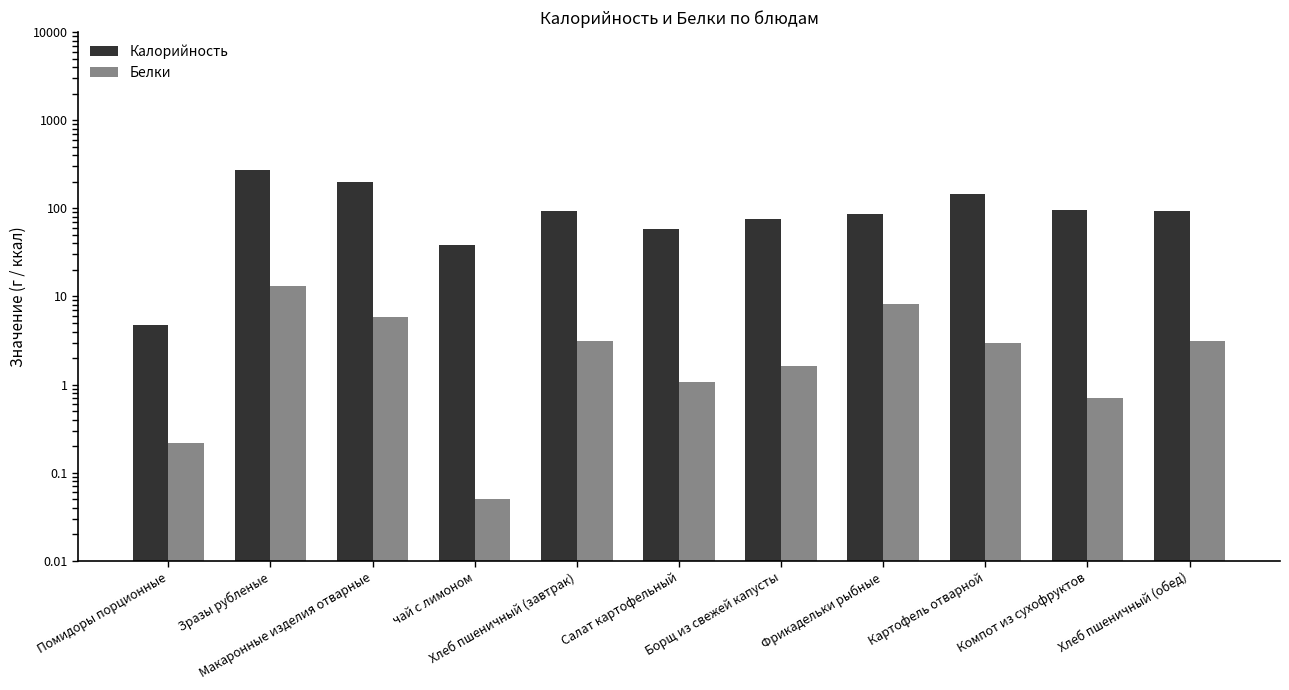

Reading left to right, transcribe all the data shown in this chart.

Калорийность: 4.8	270.4	199.0	38.0	94.0	57.9	76.1	85.8	146.2	96.7	94.0
Белки: 0.2	13.1	5.8	0.1	3.2	1.1	1.6	8.1	3.0	0.7	3.2